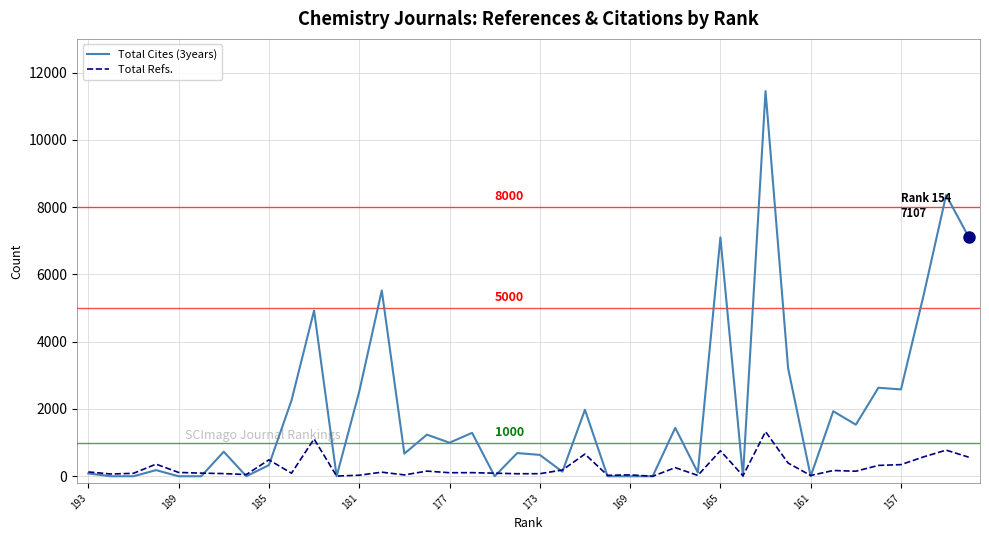

Which series has the largest total across all categories?

Total Cites (3years)